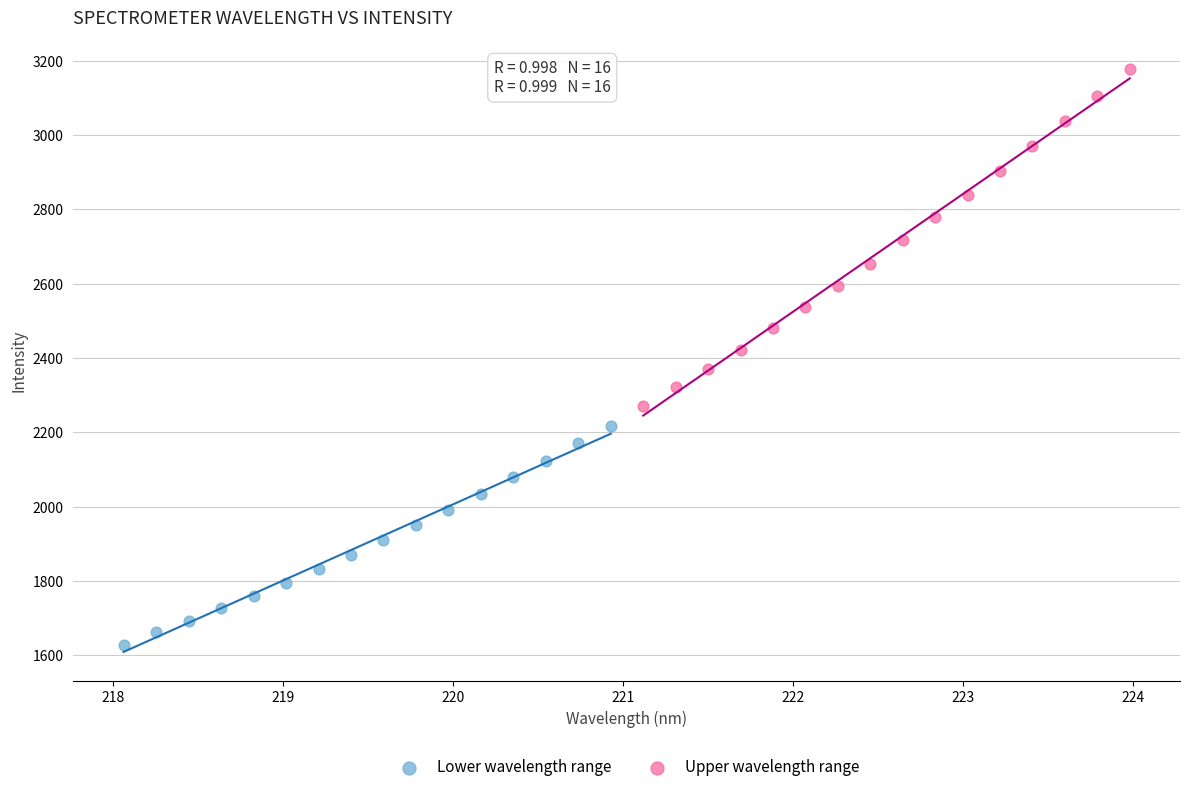

Which series has the widest spread of Y values?

Upper wavelength range